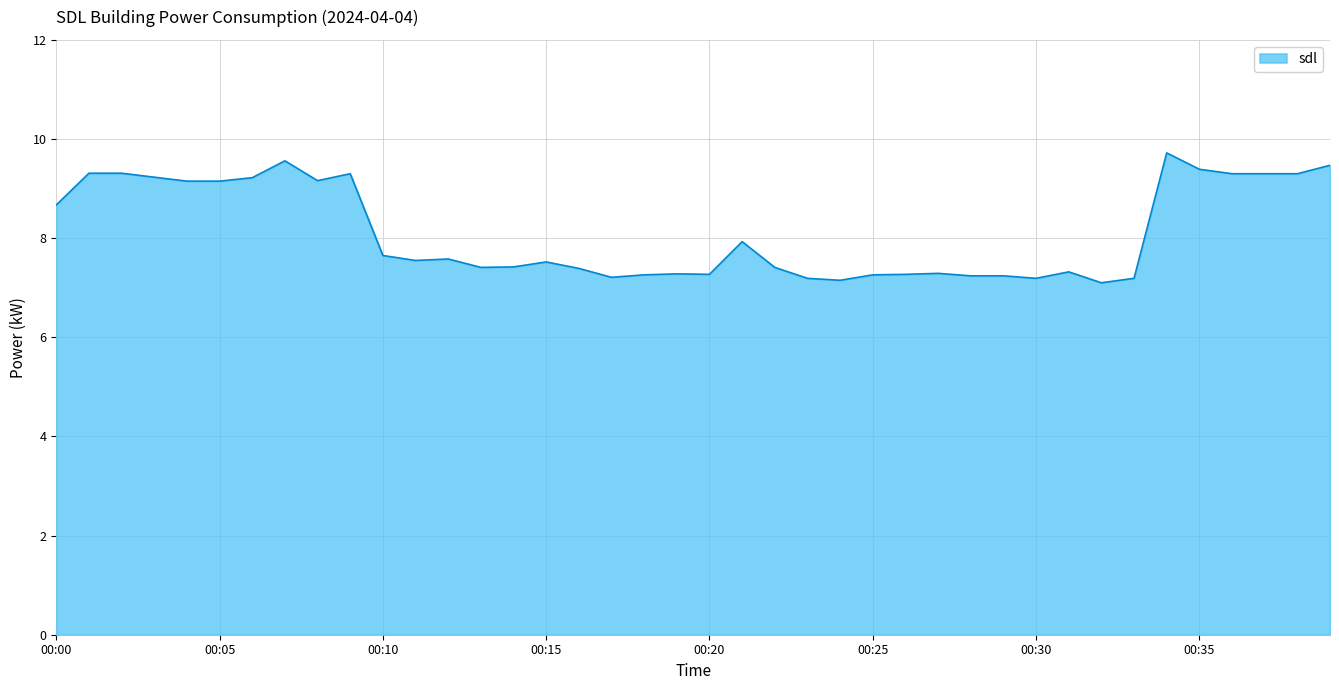

What is the difference between the maximum and minimum values?

2.6